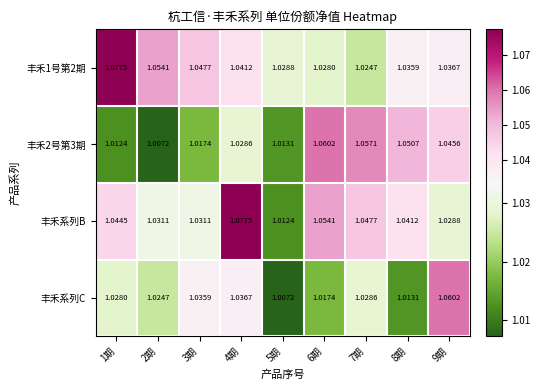

At which category is the sum across all series the highest?

4期